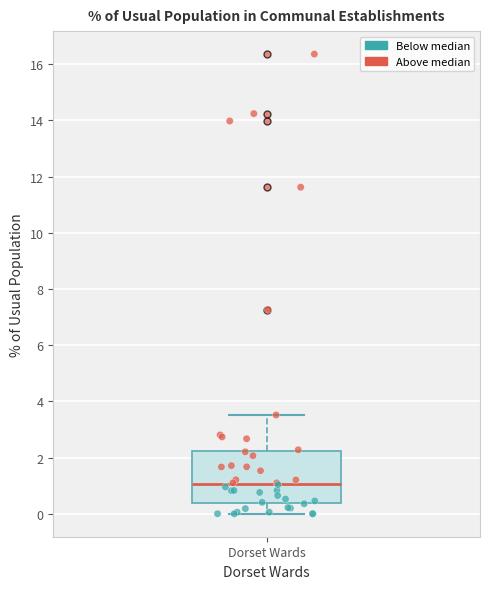

Read this box plot against the y-axis: the position of the median line, the range covered by the box, and the ends of both whiskers. The values are not printed on the chart, so give them approximately, as read against the axis.

median 1.0, box 0.4 to 2.2, whiskers 0.0 to 3.6